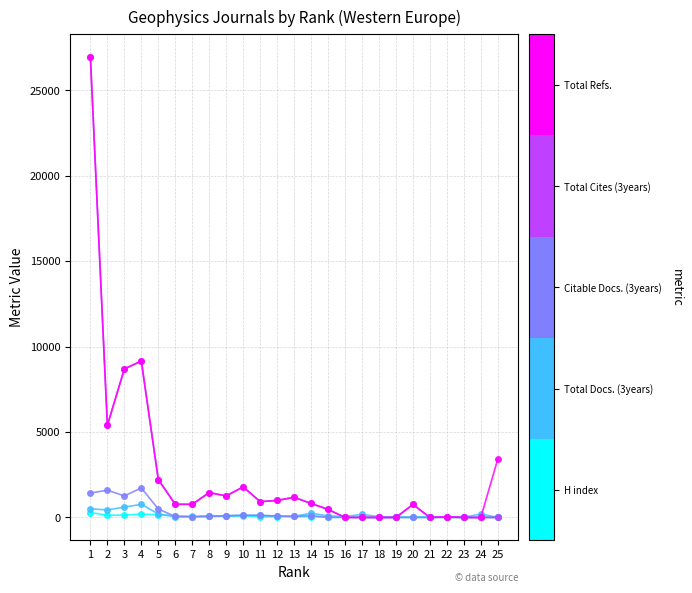

What is the maximum value shown in the chart?

26945